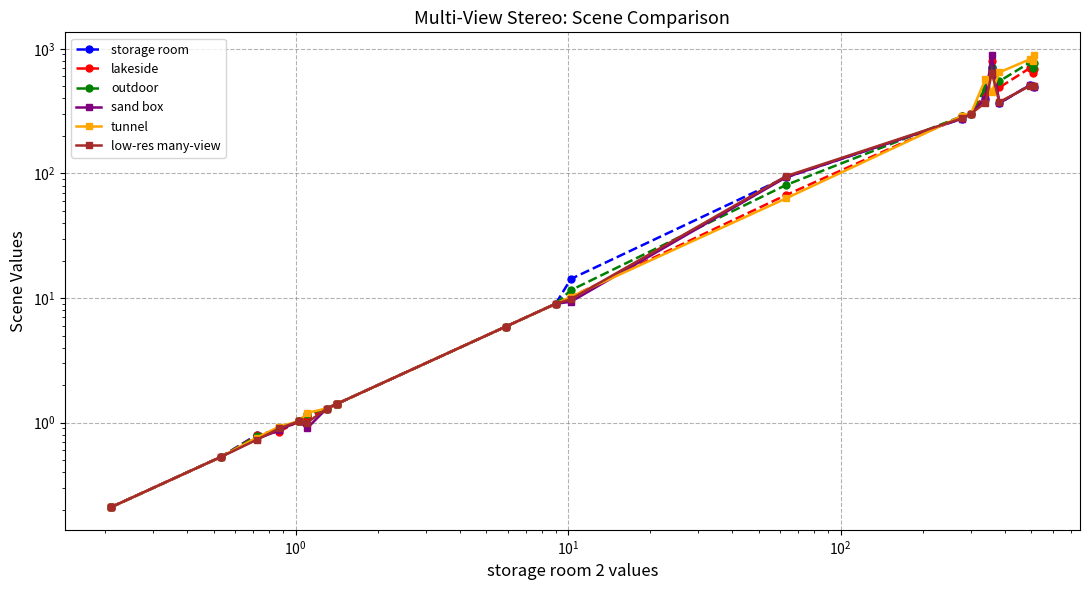

What is the highest value of the outdoor series?

779.4